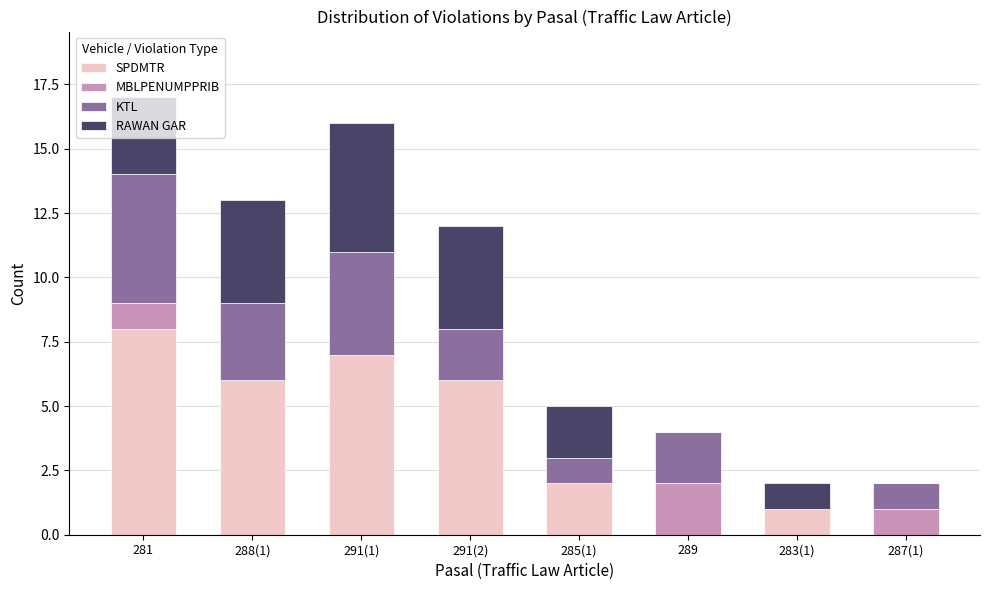

How many series are shown in this chart?

4